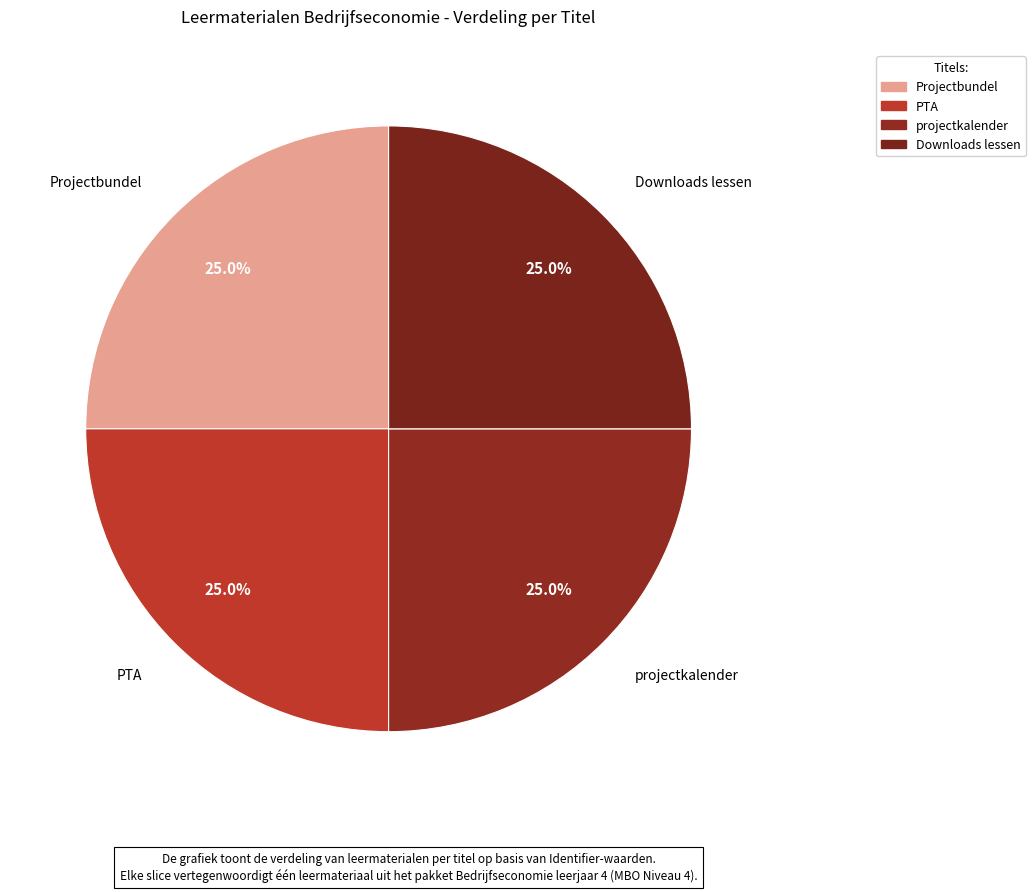

To the nearest percent, what percentage of the pie is Projectbundel?

25%